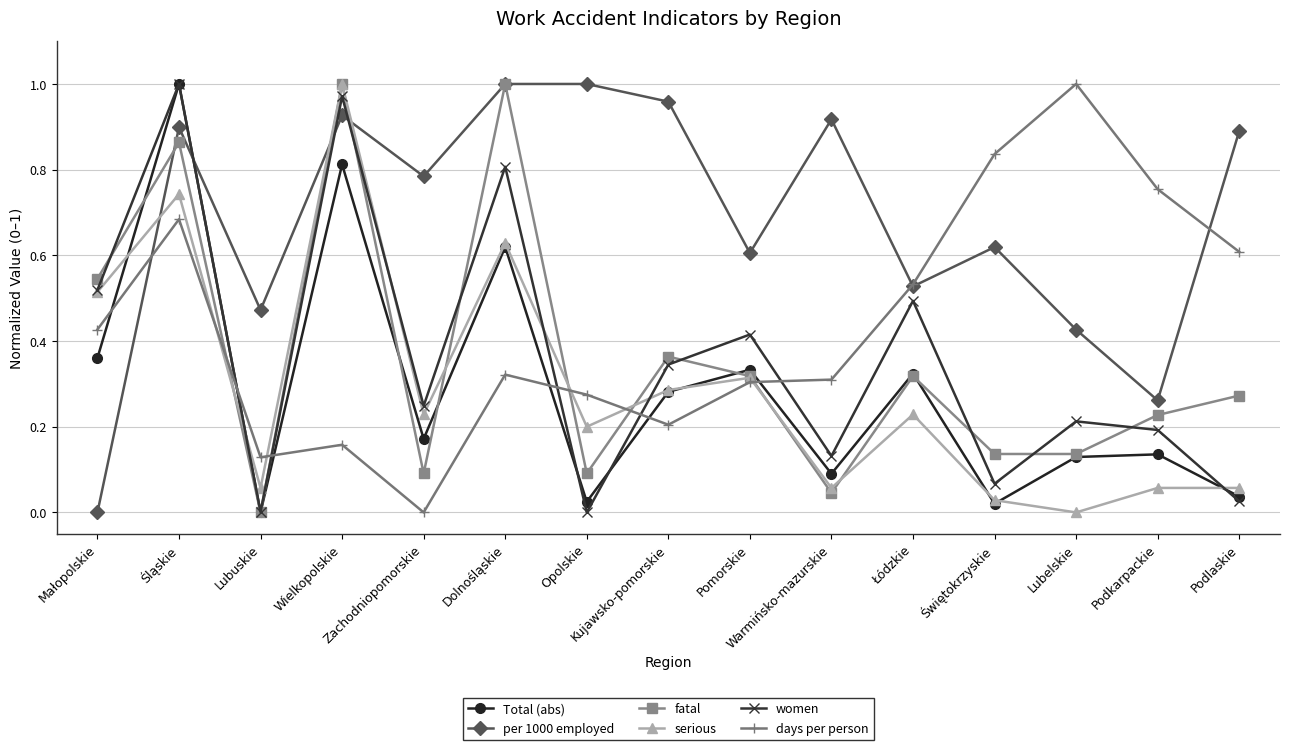

What position from the right is Pomorskie?

7